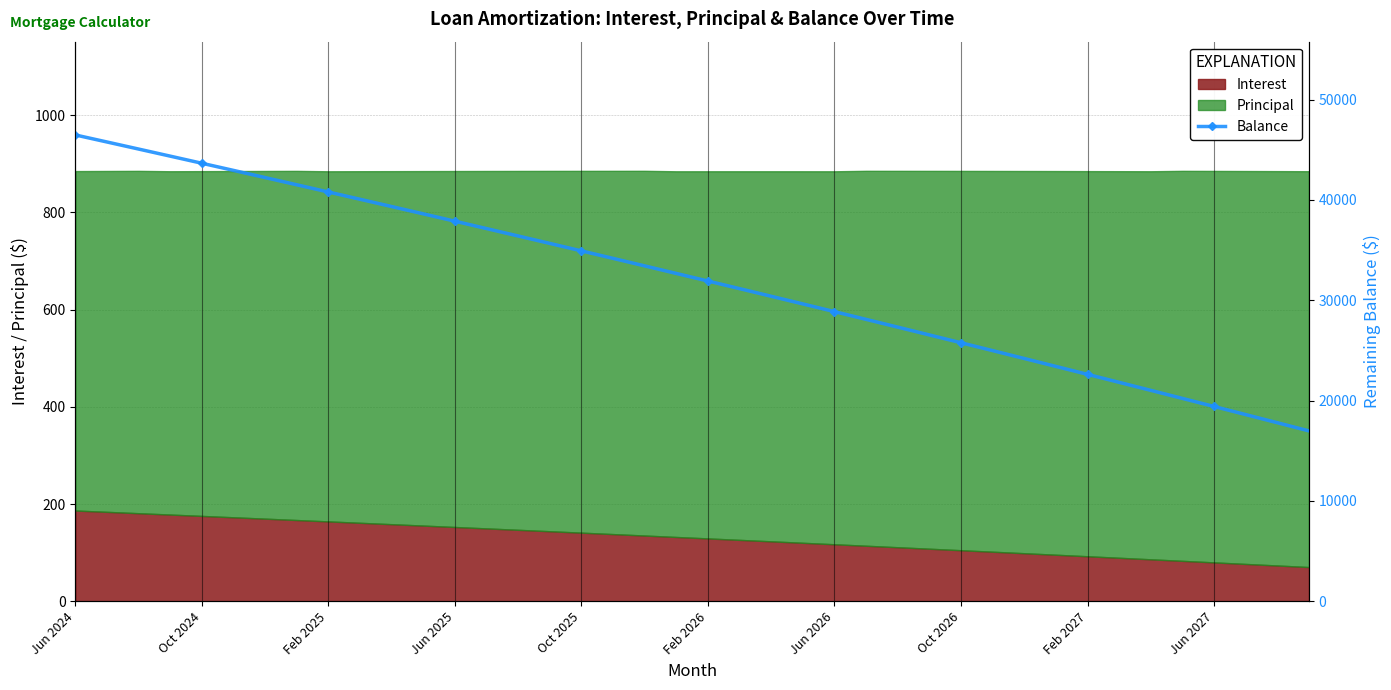

Reading right to left, list all the values displayed in this chart.

16982	17796	18607	19415	20220	21022	21820	22615	23407	24196	24982	25765	26545	27322	28096	28867	29634	30398	31159	31917	32672	33424	34174	34921	35665	36406	37144	37879	38611	39340	40066	40789	41509	42227	42942	43654	44363	45069	45773	46474